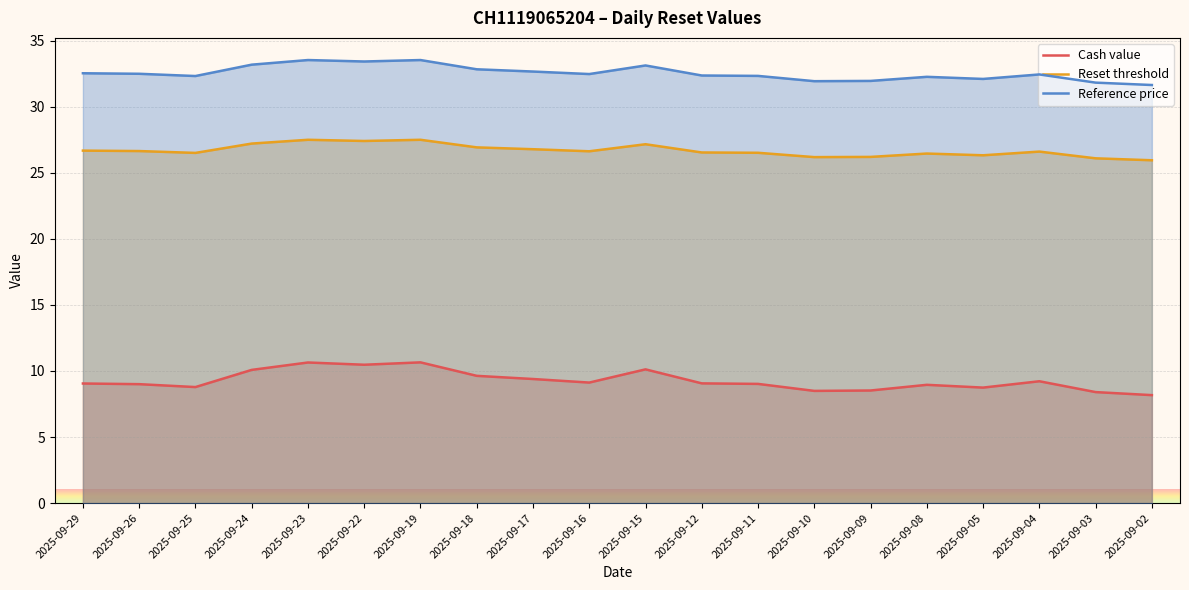

Rank the series by their maximum value, from highest to lowest.

Reference price, Reset threshold, Cash value